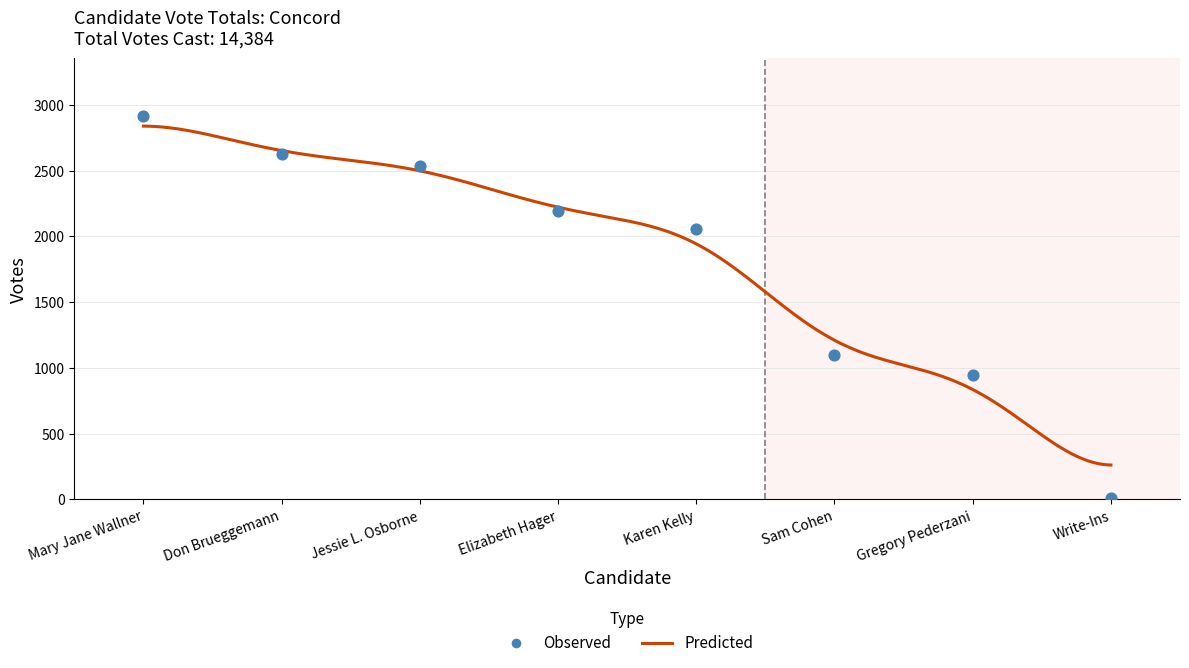

What is the change in value from Mary Jane Wallner to Gregory Pederzani?

-1973